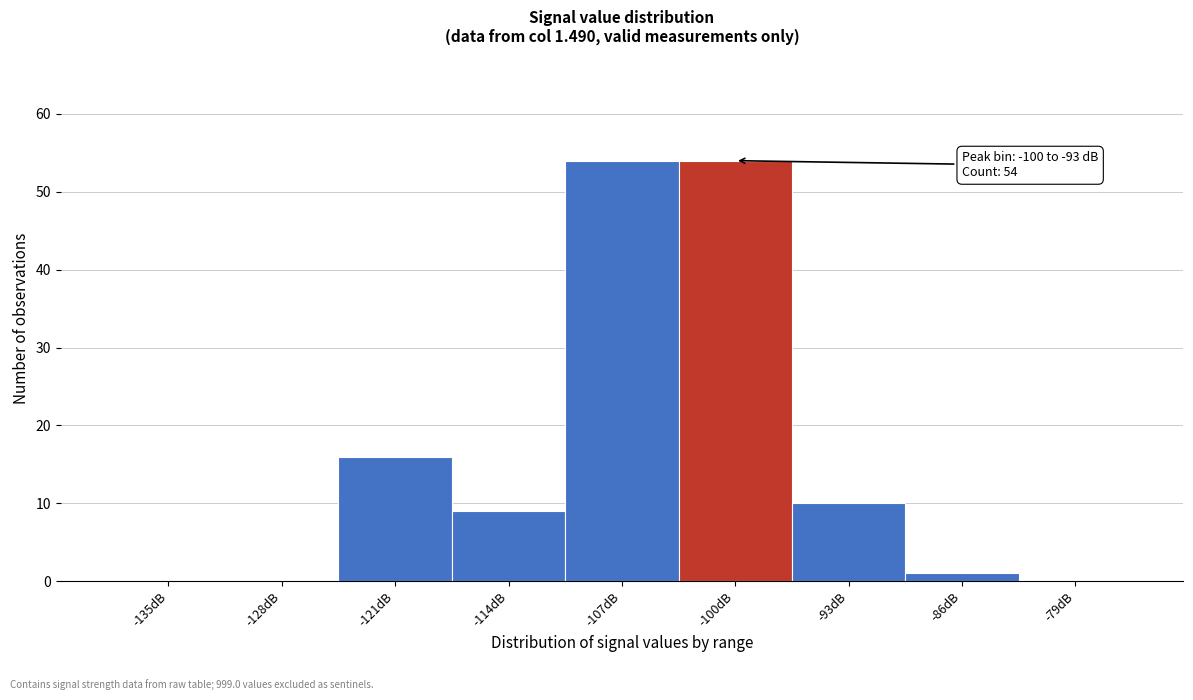

Reading left to right, what are all the values shown in this chart?

-135dB=0	-128dB=0	-121dB=16	-114dB=9	-107dB=54	-100dB=54	-93dB=10	-86dB=1	-79dB=0